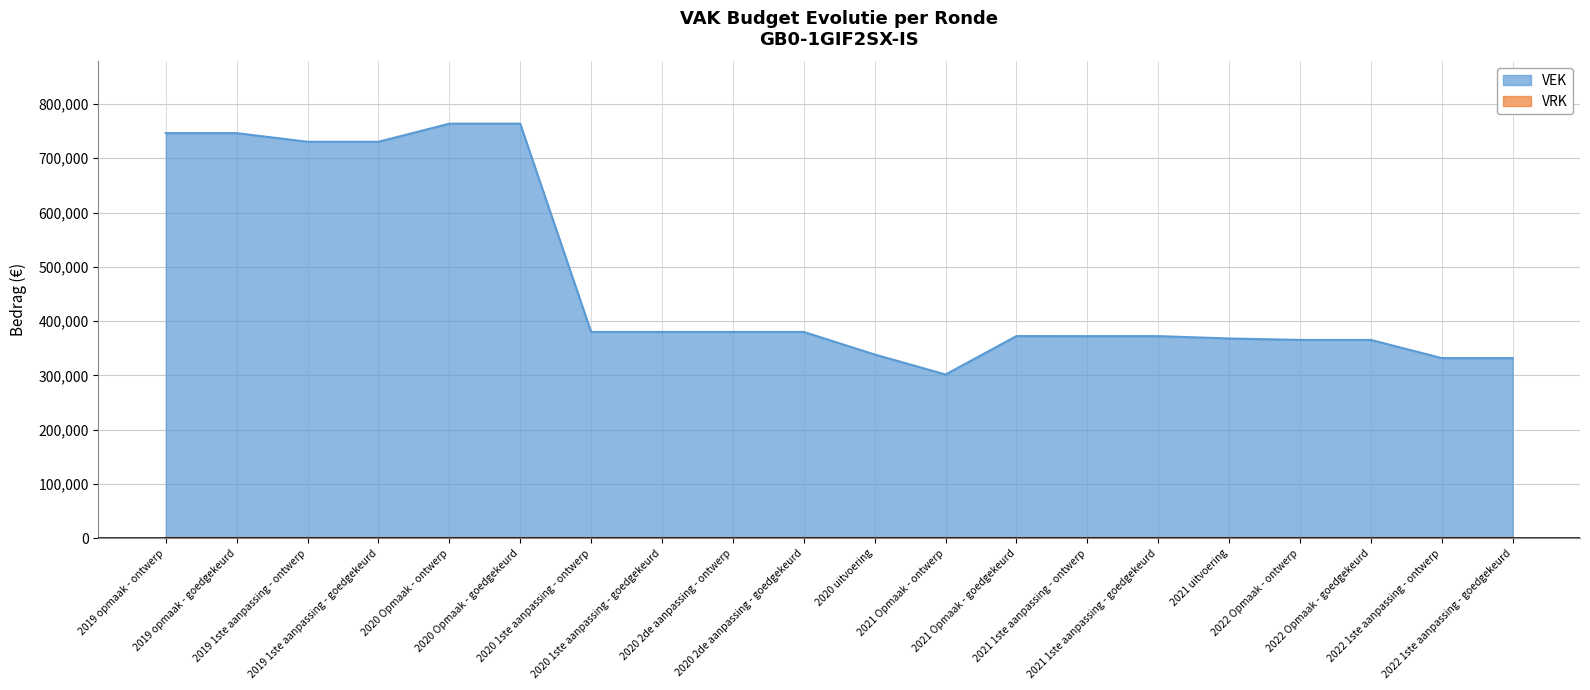

How many lines are shown in the chart?

2